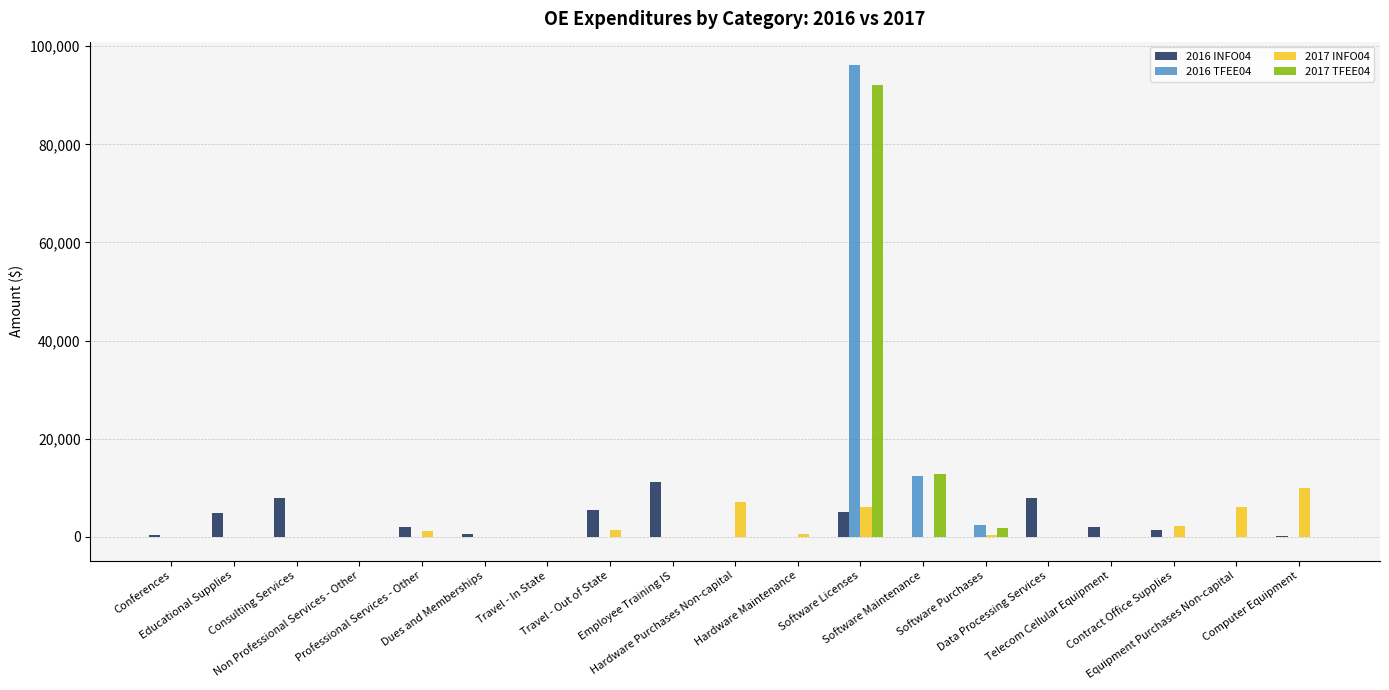

How many data points in 2016 TFEE04 are above 0?

3